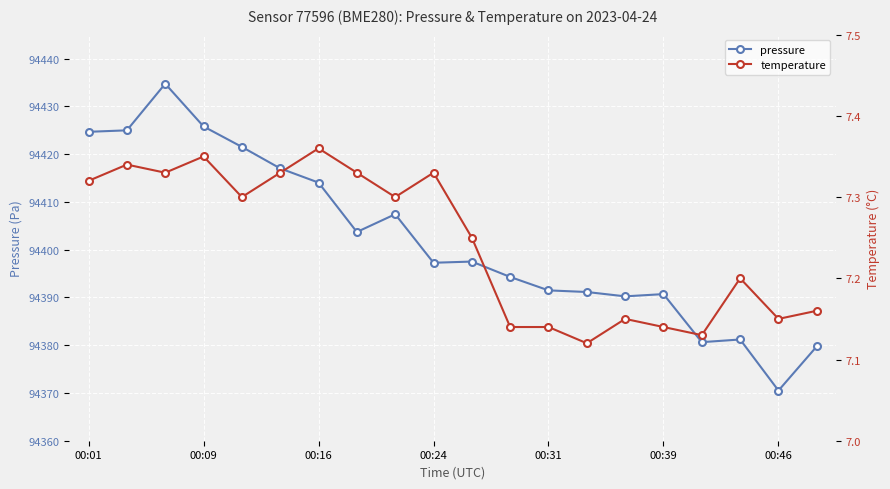

Reading left to right, what are all the values shown in this chart?

pressure: 94424.7	94425.0	94434.7	94425.8	94421.5	94417.0	94414.0	94403.7	94407.4	94397.2	94397.5	94394.3	94391.5	94391.1	94390.2	94390.7	94380.6	94381.2	94370.5	94379.8
temperature: 7.3	7.3	7.3	7.3	7.3	7.3	7.4	7.3	7.3	7.3	7.2	7.1	7.1	7.1	7.2	7.1	7.1	7.2	7.2	7.2